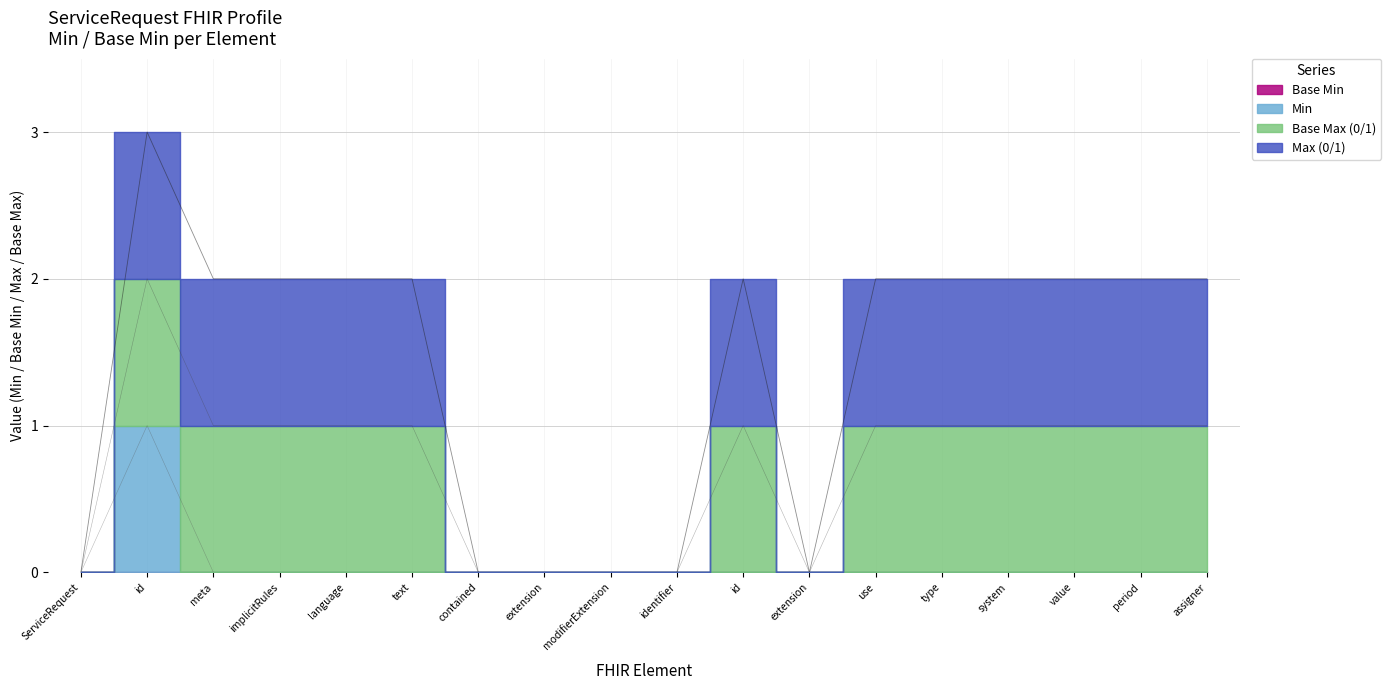

Which category has the lowest value across all series?

ServiceRequest